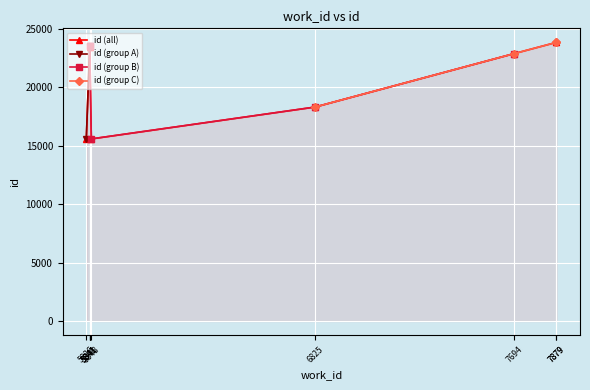

What is the difference between the values at 5841 and 5826?

7917